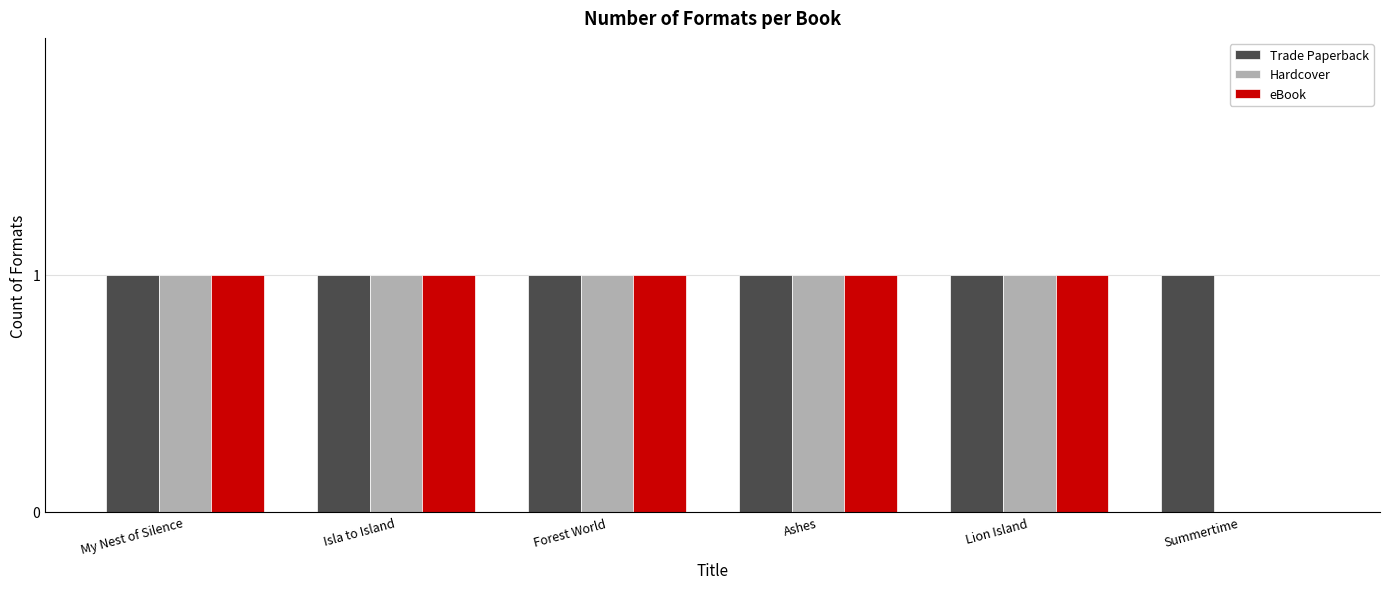

The Trade Paperback series shows 2 at Ashes. True or false?

False